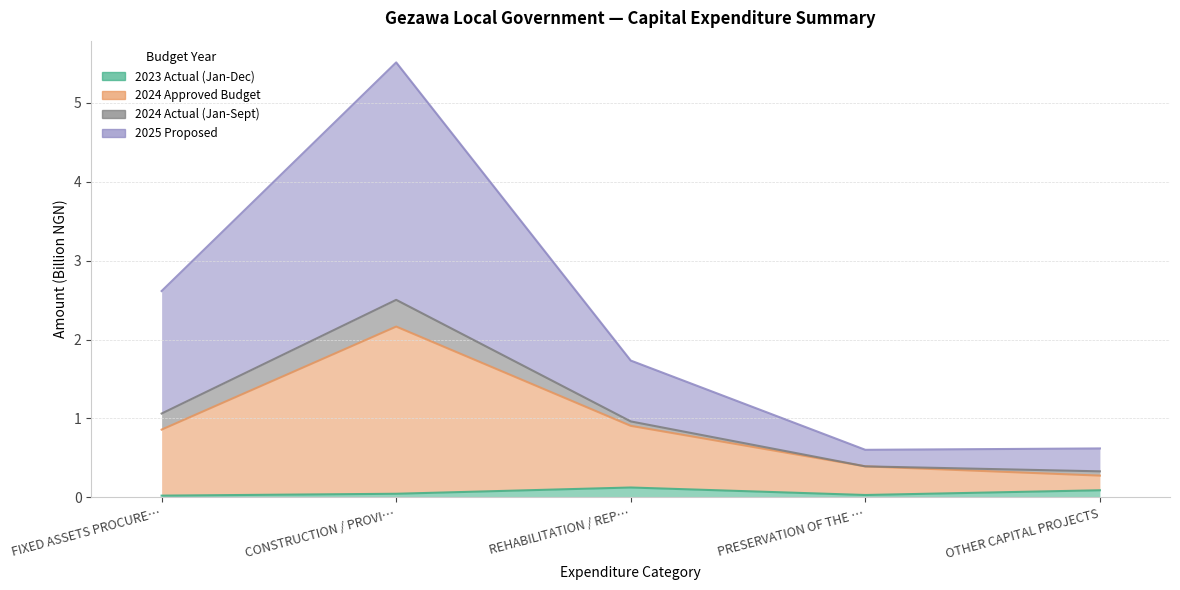

Does the chart display data point markers on the line(s)?

No